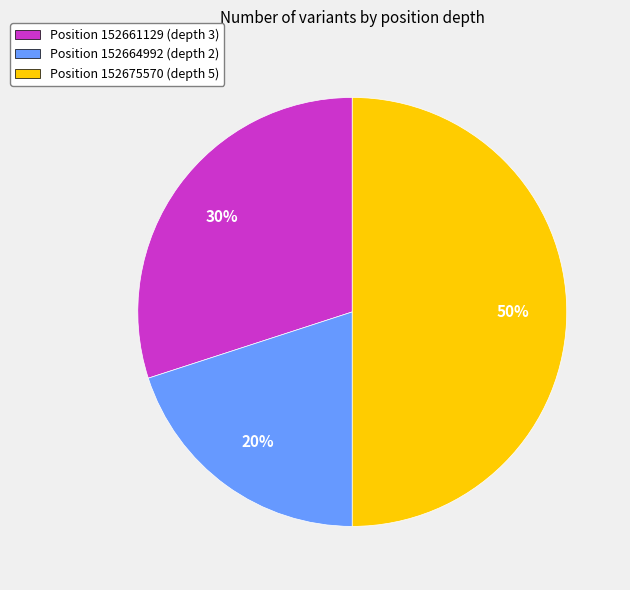

To the nearest percent, what portion does Position 152675570 (depth 5) represent?

50%